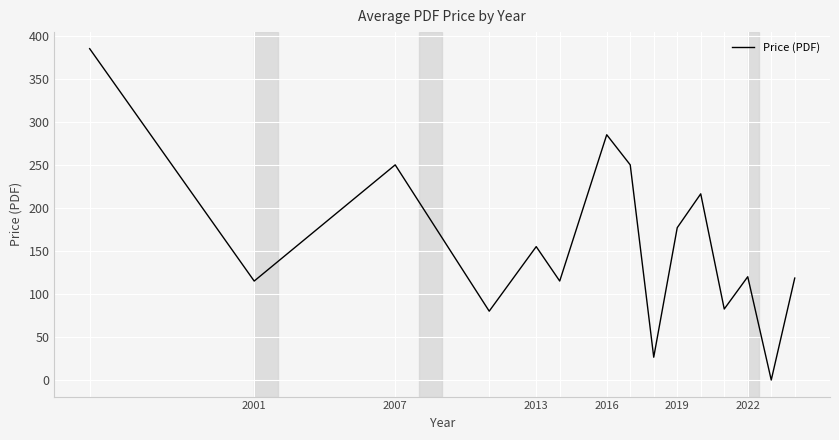

What is the maximum value shown in the chart?

385.0